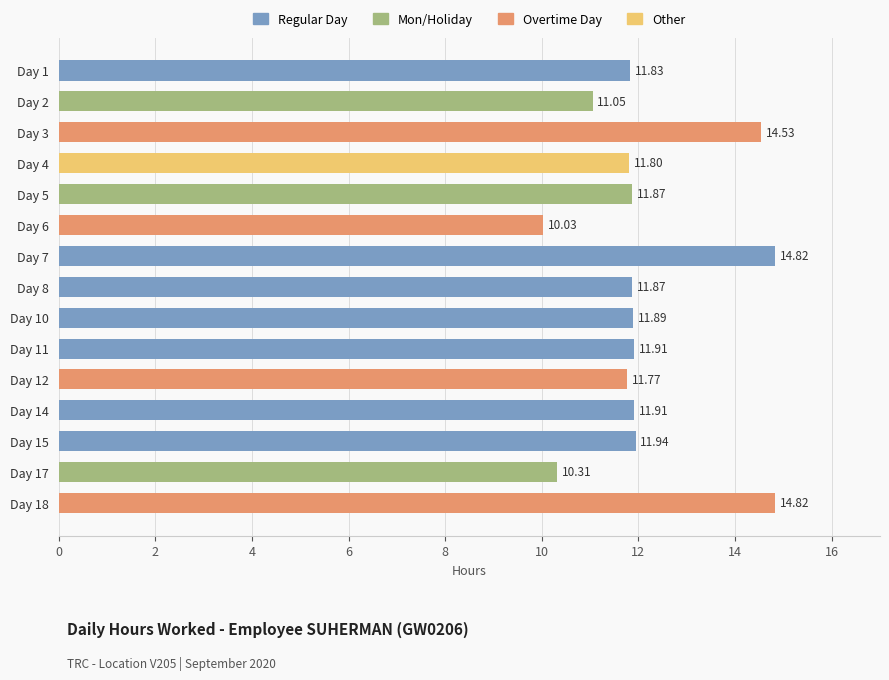

What is the average value?

12.2